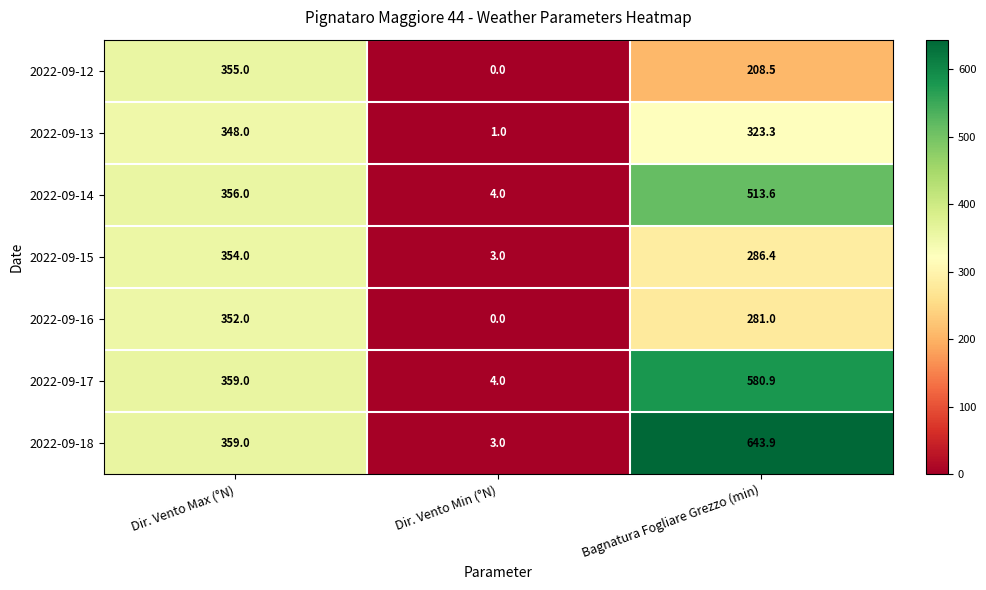

Which series has the largest range (max minus min)?

2022-09-18